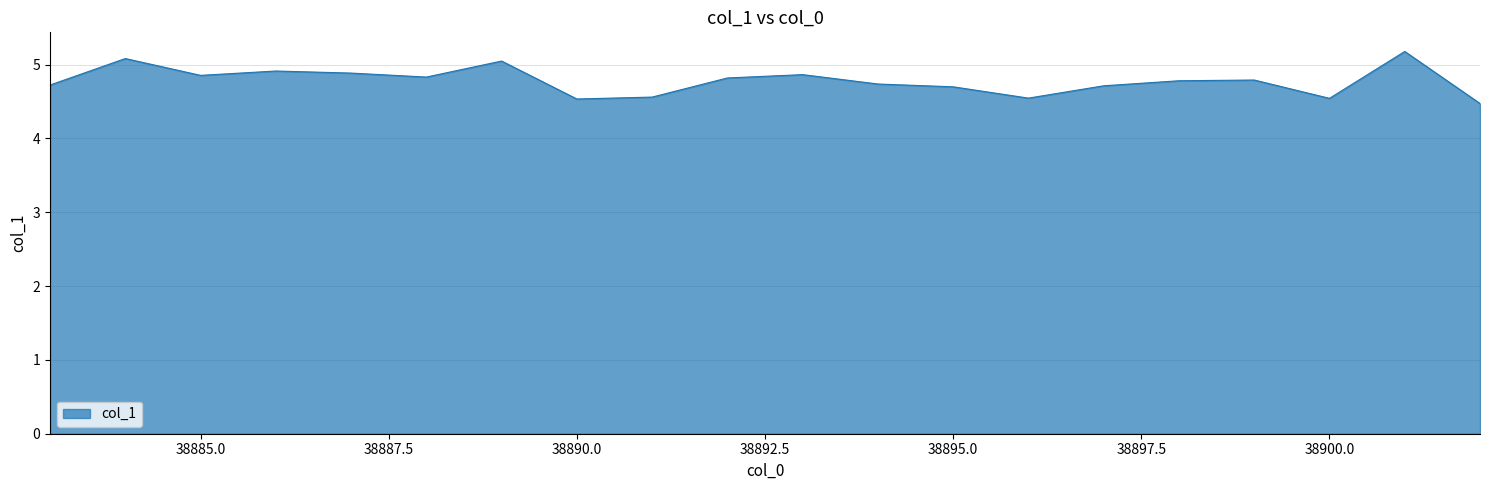

What is the greatest value displayed?

5.2